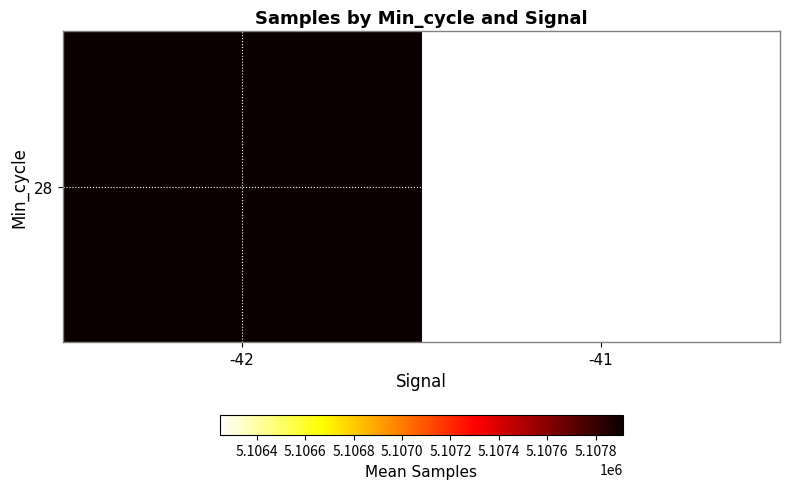

Is it true that the value at -42 is 5107913.0?

True